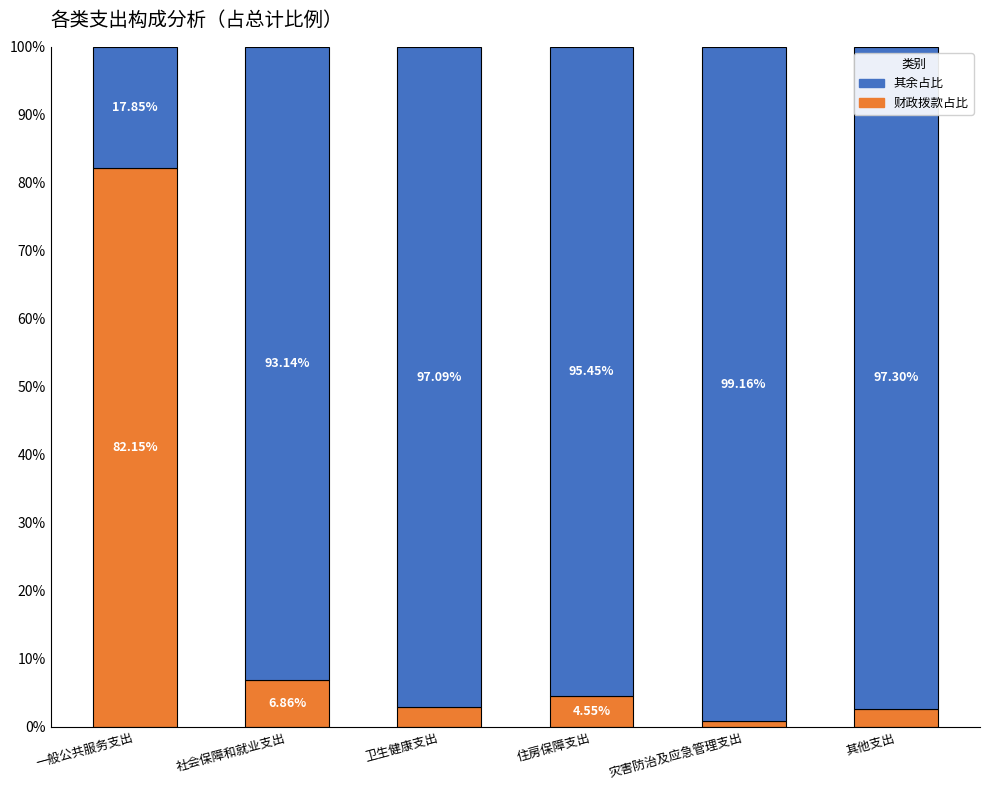

Where does the 财政拨款占比 series first go above 4?

一般公共服务支出